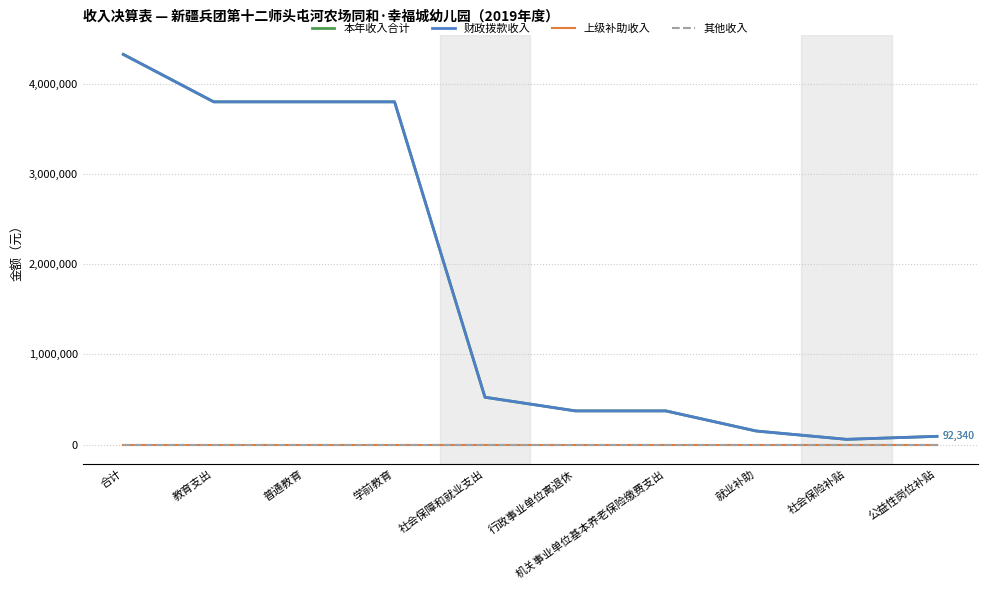

Does the chart display data point markers on the line(s)?

No